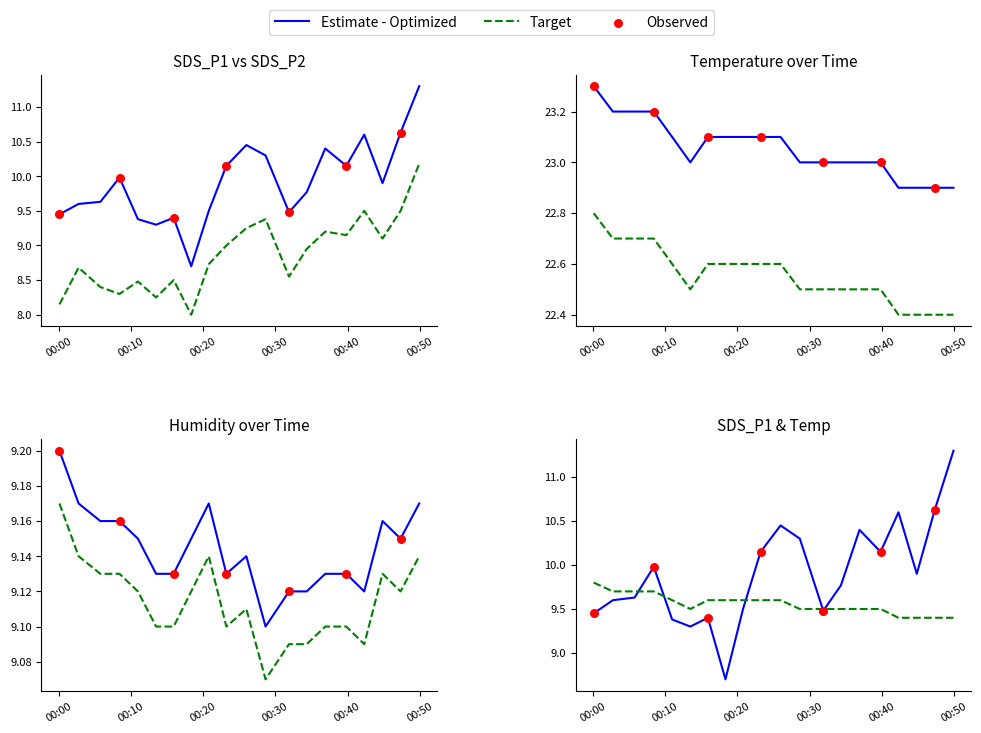

Which series has the largest Y range (max minus min)?

SDS_P1